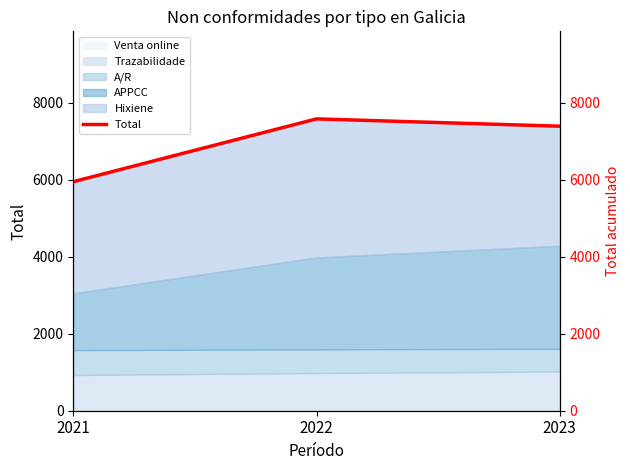

Rank the categories by value from lowest to highest.

2021, 2023, 2022